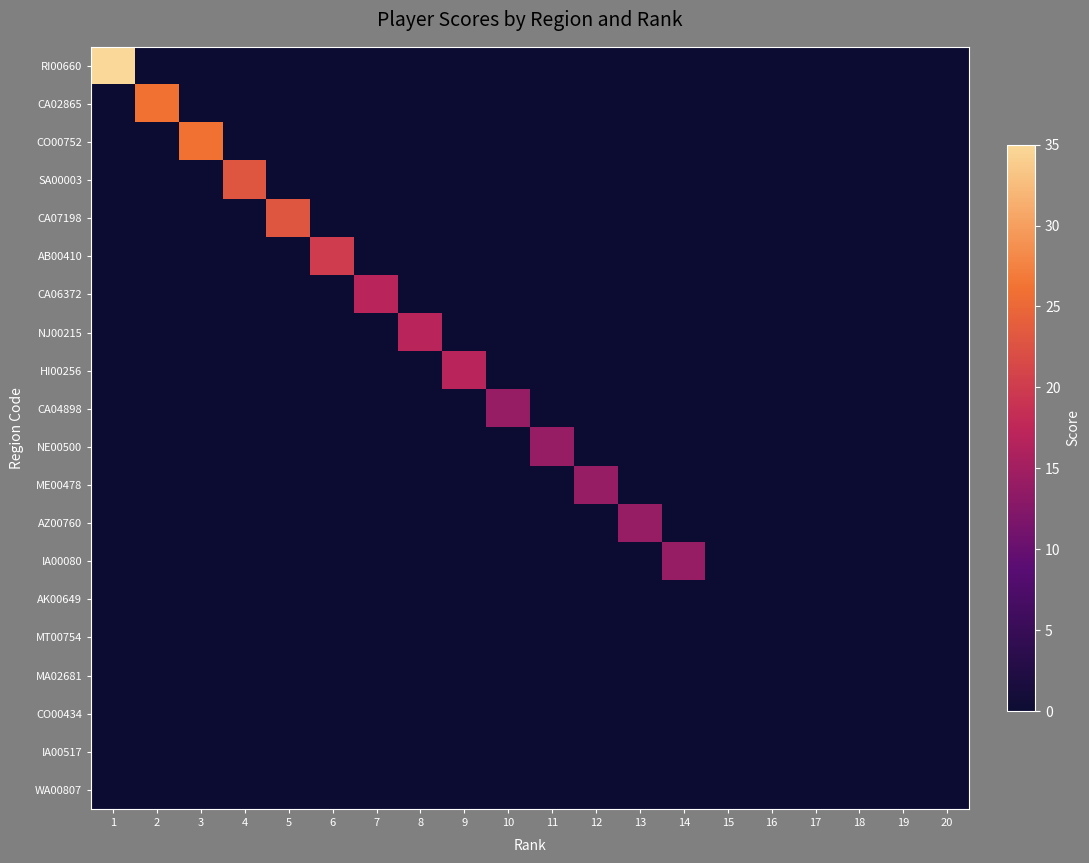

Which series has the largest total across all categories?

RI00660